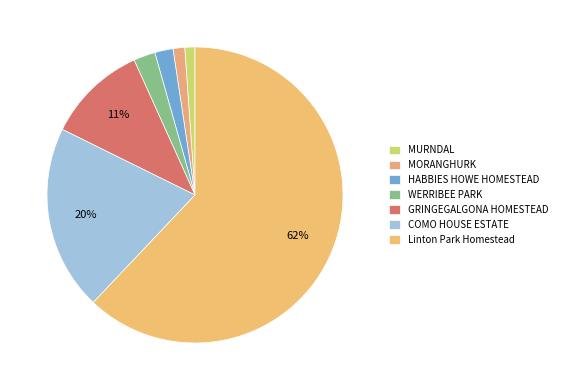

How many slices are in this pie chart?

7